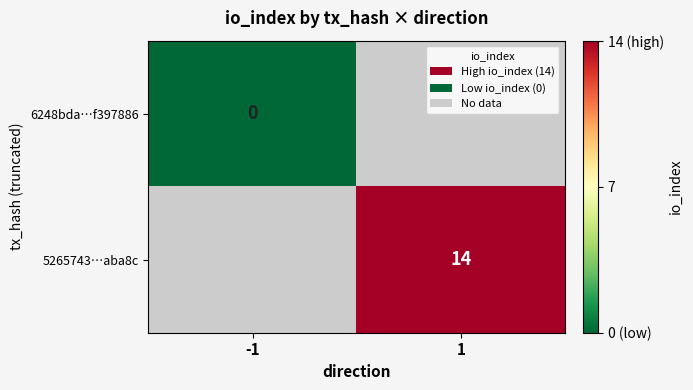

The value of 5265743…aba8c at 1 is 24. True or false?

False